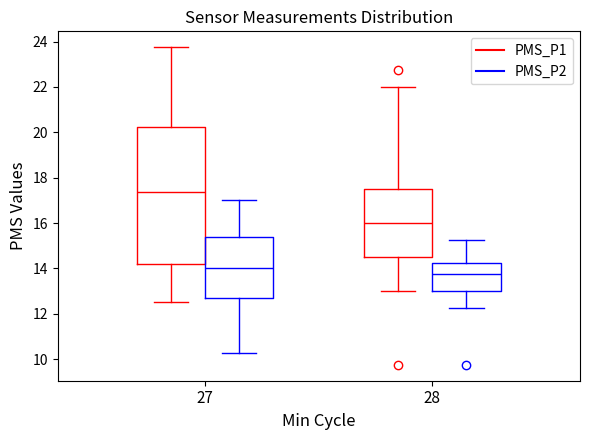

Reading left to right, transcribe this box plot: for each box, give where its median line is, the range the box spans, and where its two whiskers end, as read against the y-axis. The values are not printed on the chart, so give them approximately, as read against the axis.

27 (PMS_P1): median 17.4, box 14.2 to 20.2, whiskers 12.6 to 23.8
27 (PMS_P2): median 14.0, box 12.6 to 15.4, whiskers 10.2 to 17.0
28 (PMS_P1): median 16.0, box 14.6 to 17.6, whiskers 13.0 to 22.0
28 (PMS_P2): median 13.8, box 13.0 to 14.2, whiskers 12.2 to 15.2